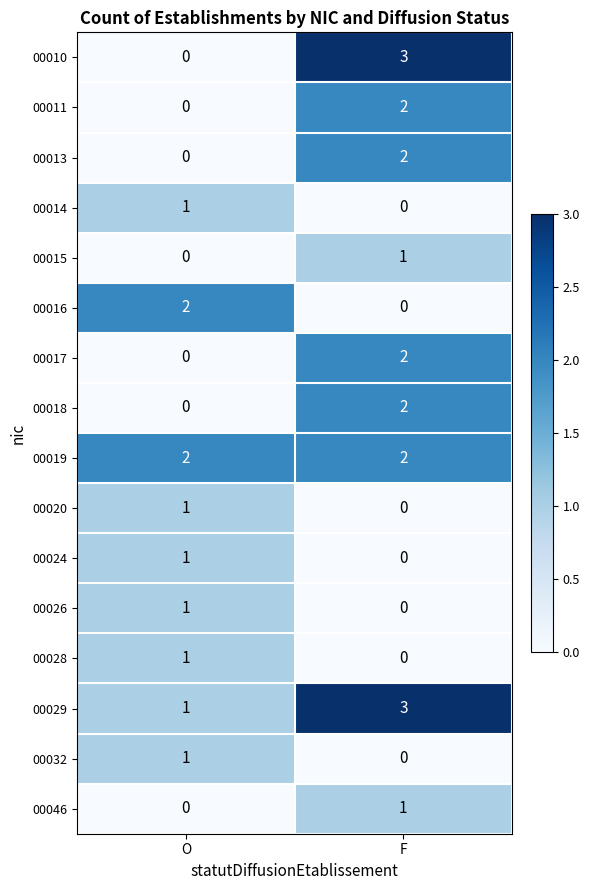

At which category is the sum across all series the highest?

F